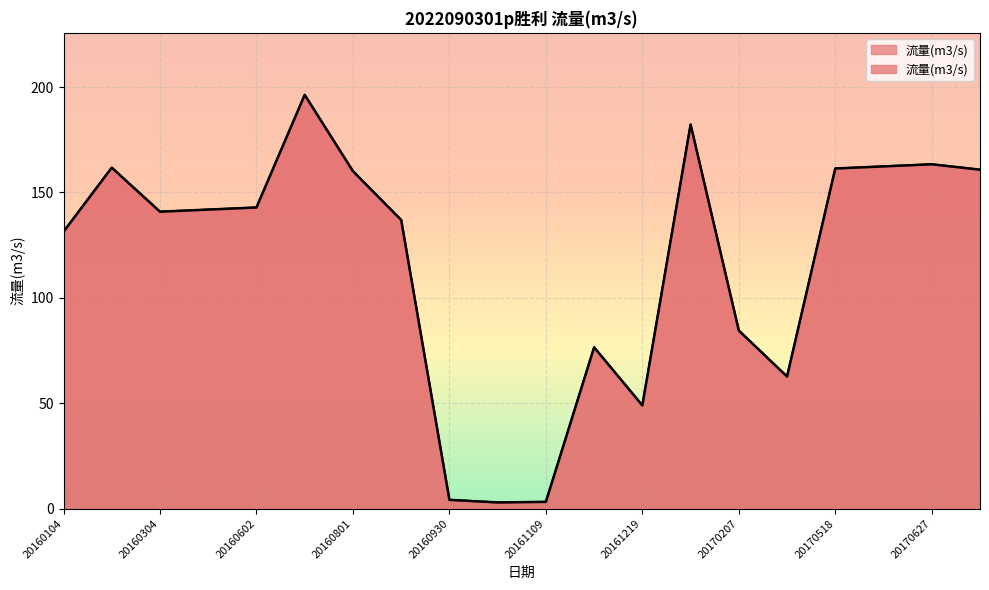

How many points are lower than both their immediate neighbors (excluding endpoints)?

4